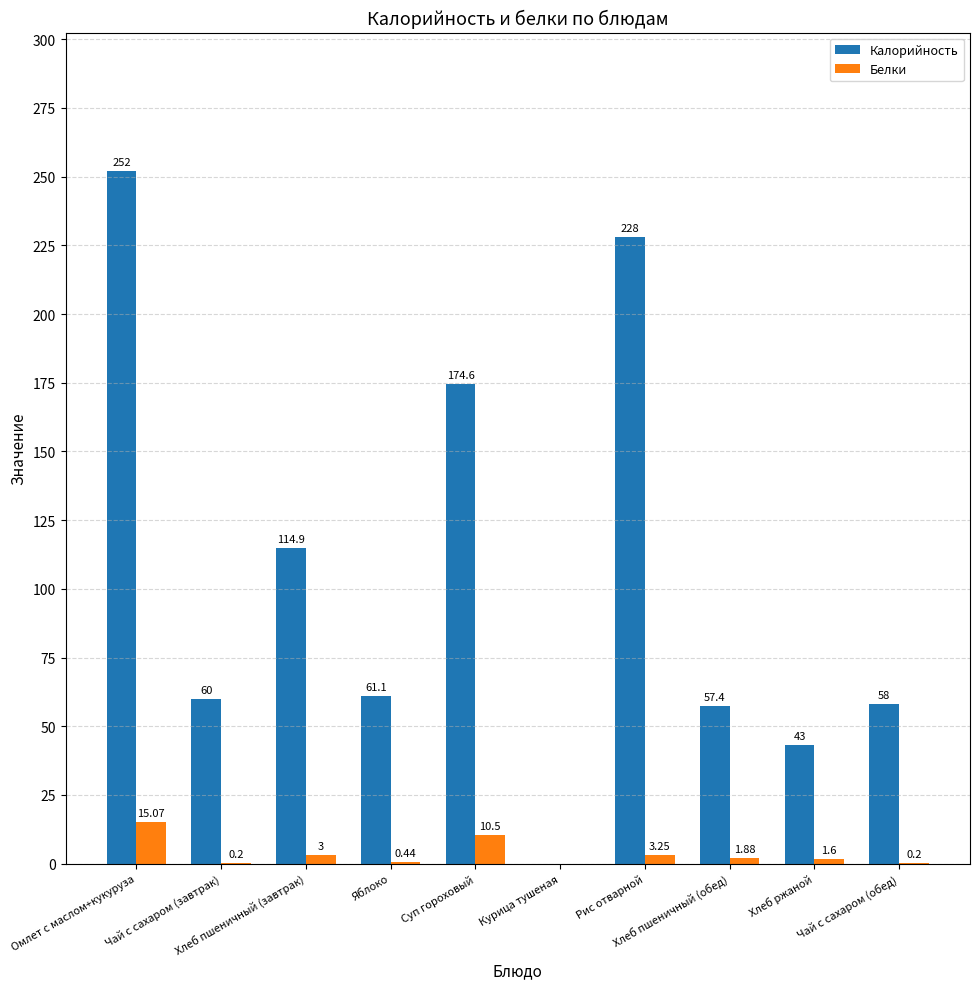

Are the bars grouped side by side (vs. stacked)?

Yes